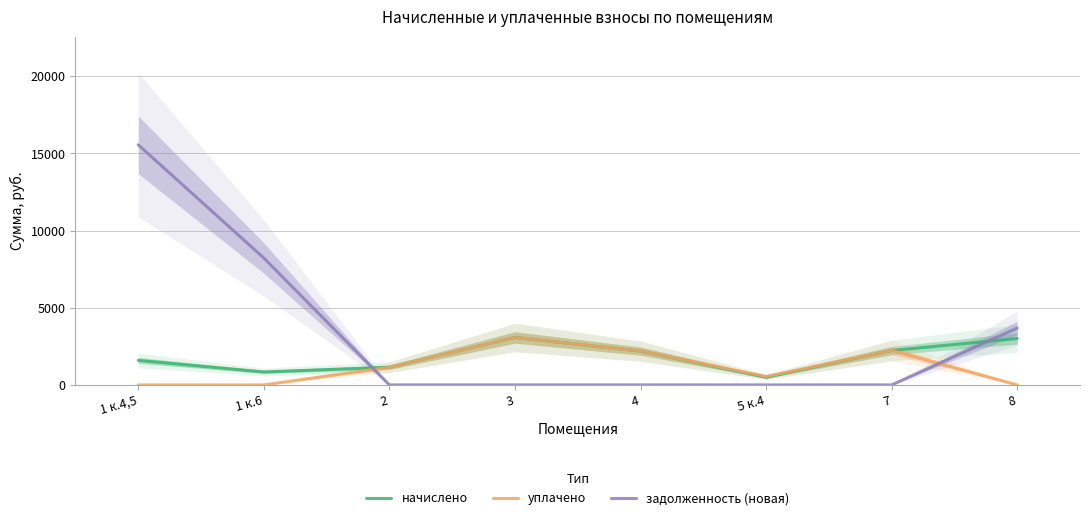

How many times do начислено and задолженность (новая) cross each other?

2